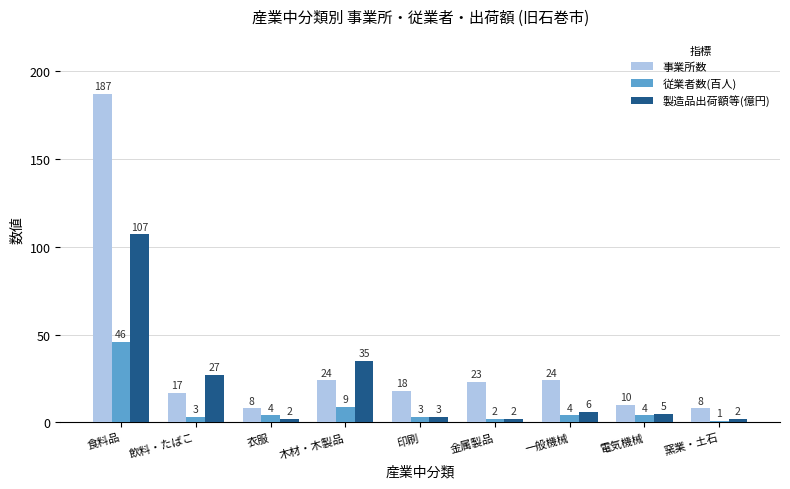

What is the average value of the 事業所数 series?

35